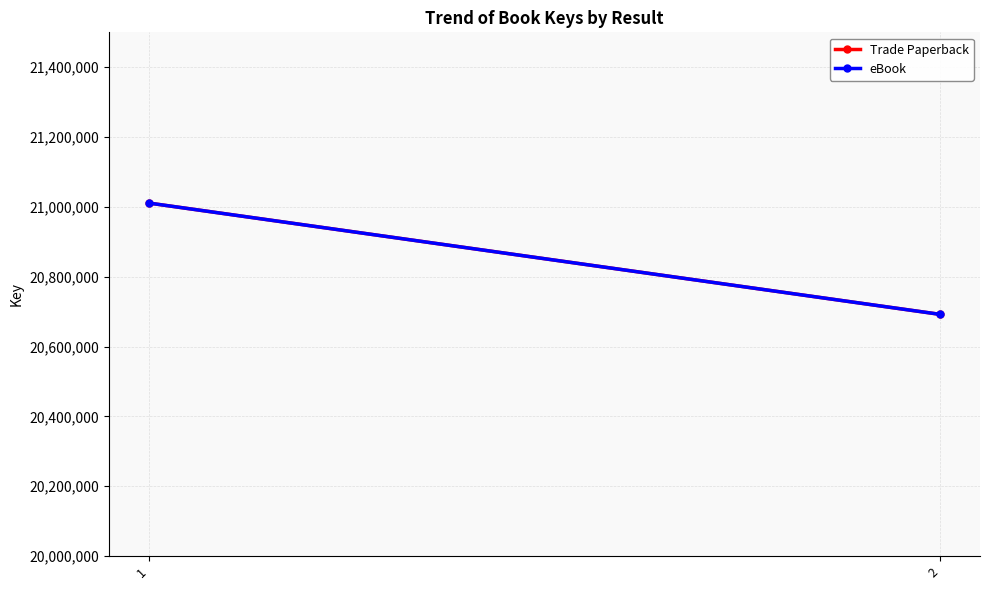

List the series in order of their peak value, highest first.

Trade Paperback, eBook